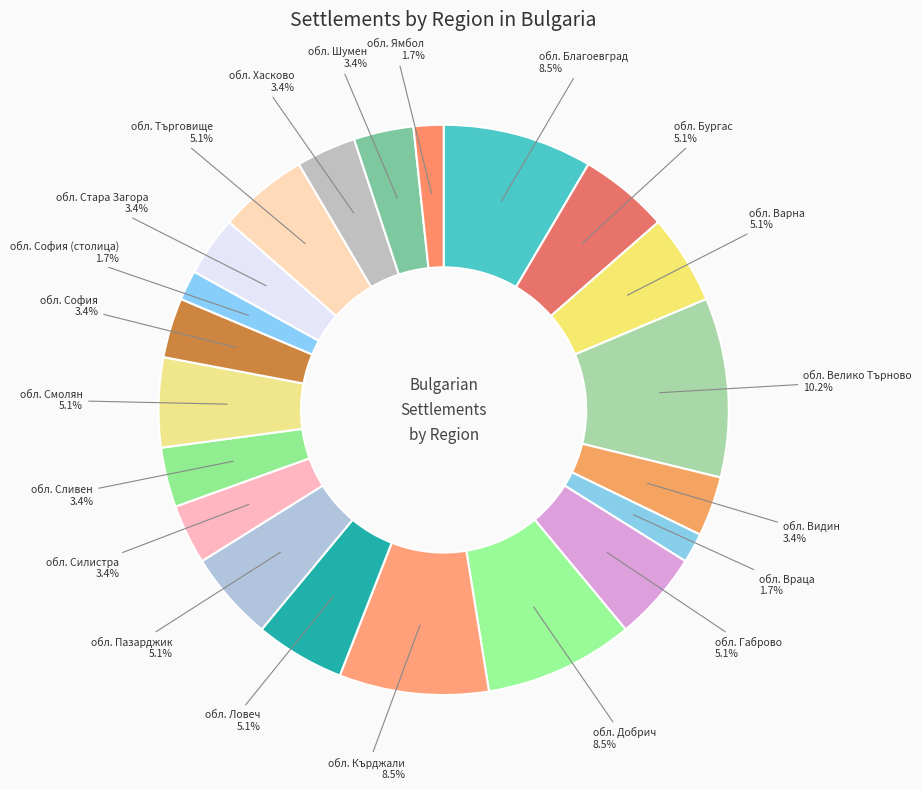

Does обл. София (столица) account for over 50% of the chart?

No